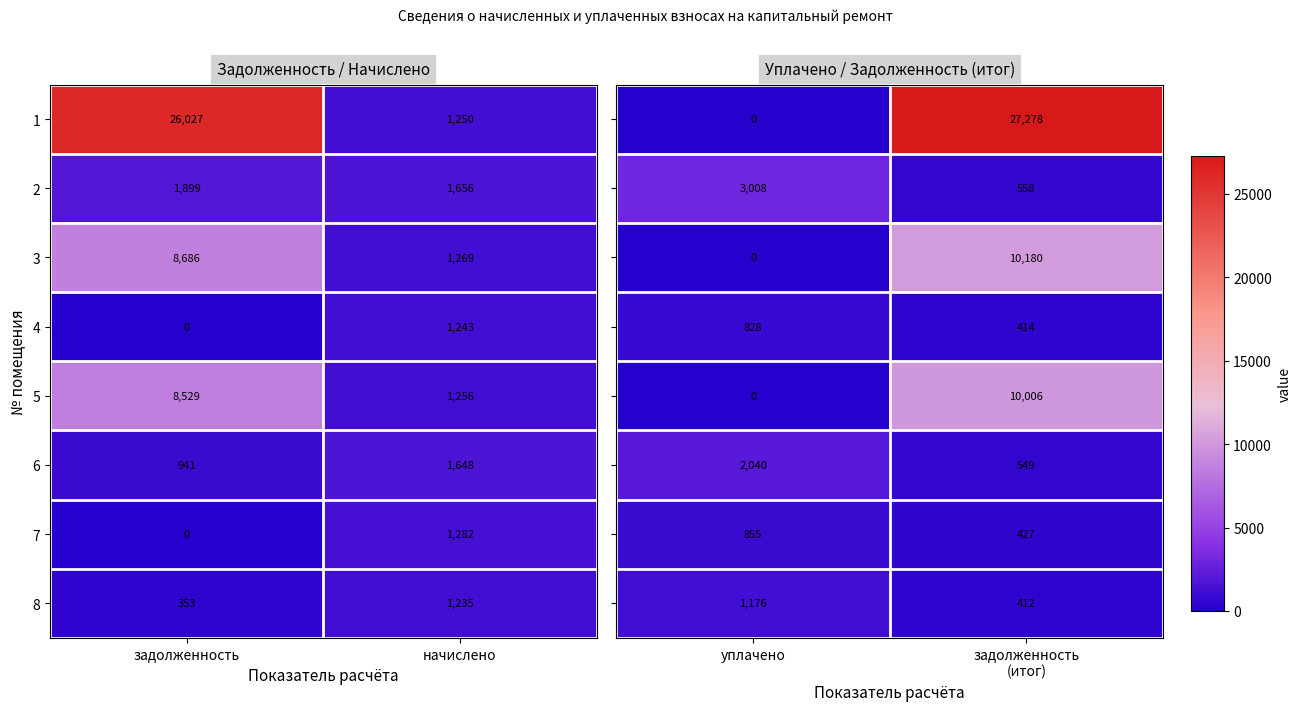

What is the approximate value of 3 at задолженность?

8686